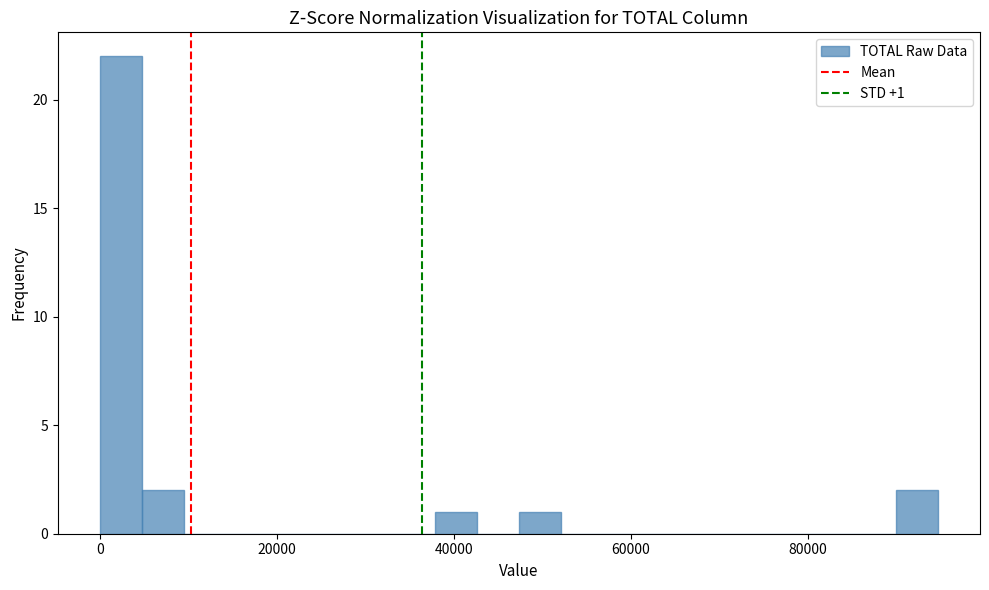

Read against the x-axis, roughly where is the centre of the tallest bar?

2000